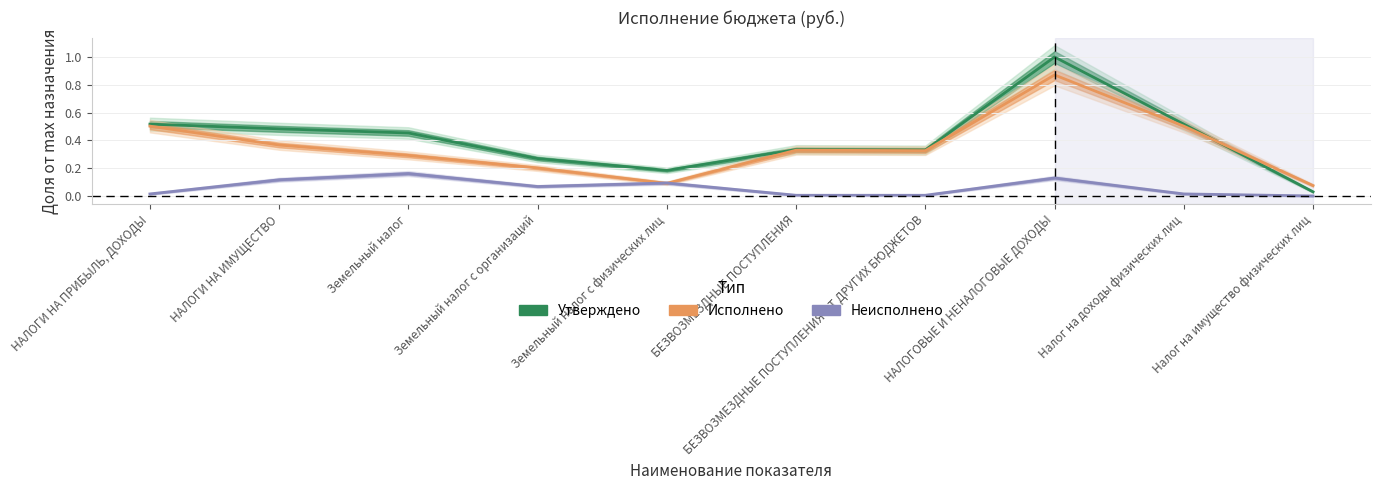

What is the sum of all Утверждено values?

4.1